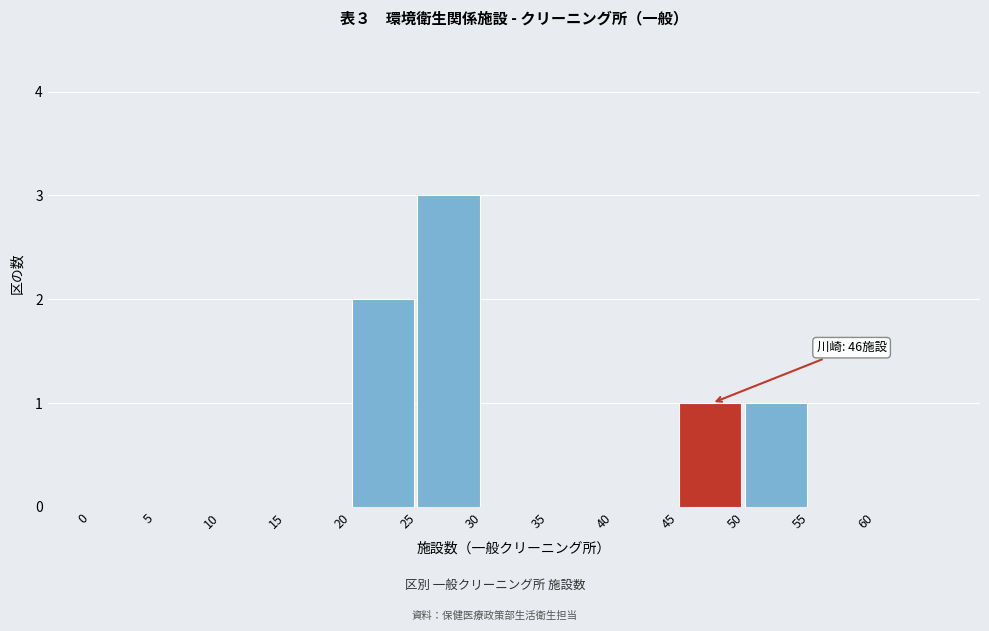

Over which range of the x-axis is the bar tallest?

25 to 30